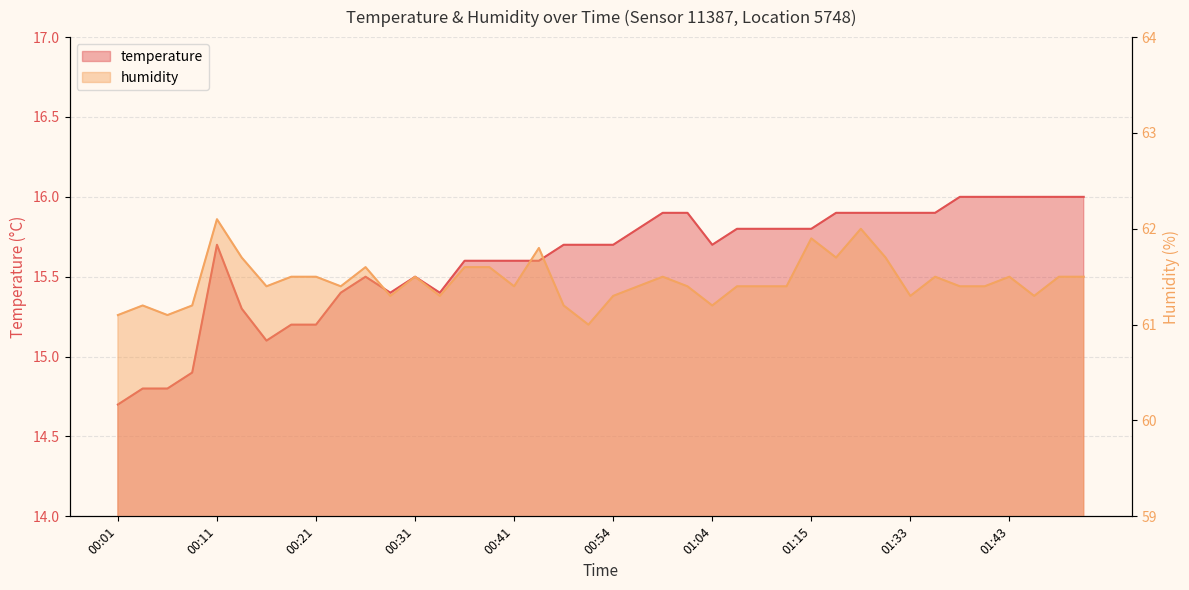

Which label corresponds to the smallest value in the chart?

00:01